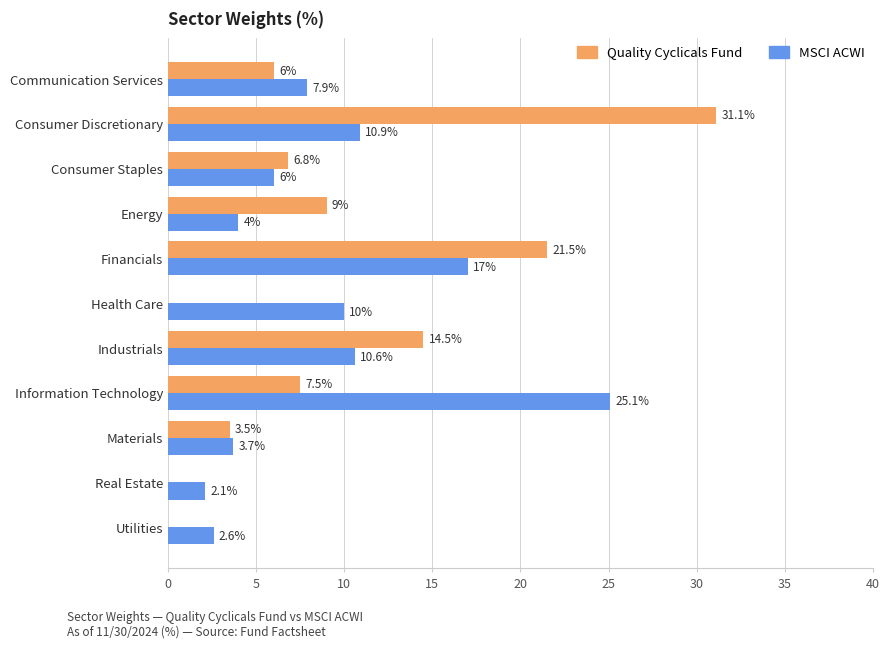

At which category is the sum across all series the highest?

Consumer Discretionary